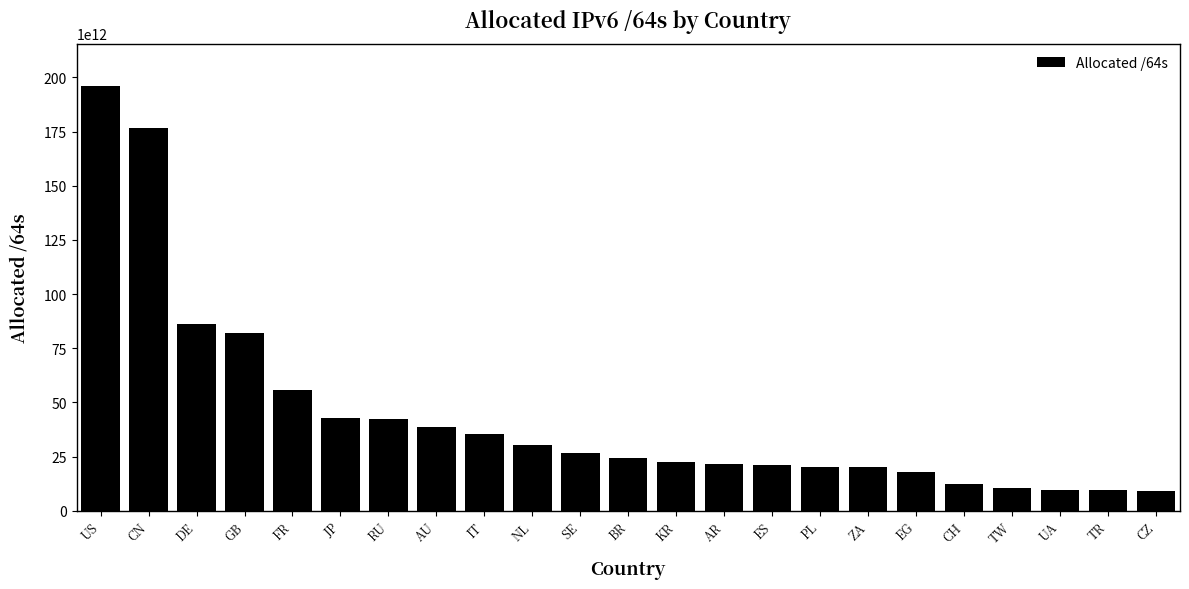

At which category does the chart reach its peak across all series?

US